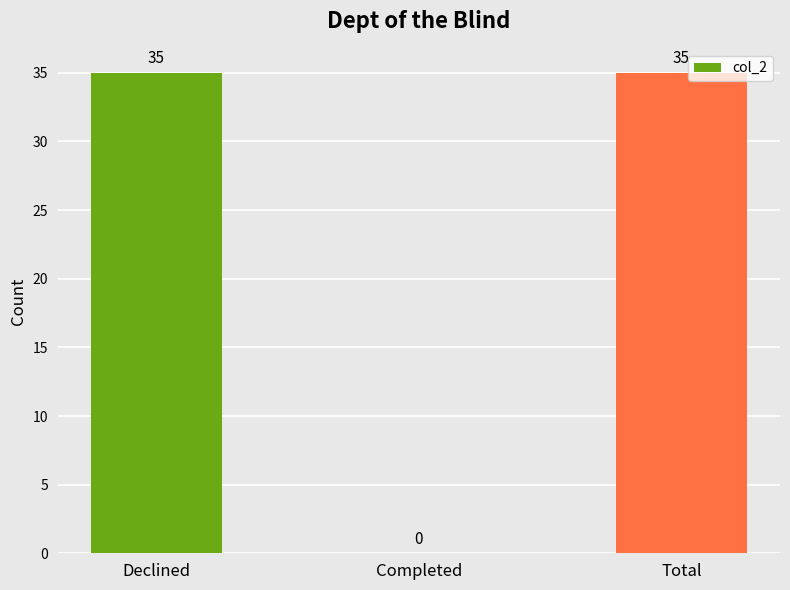

How many values are between 0 and 35?

3